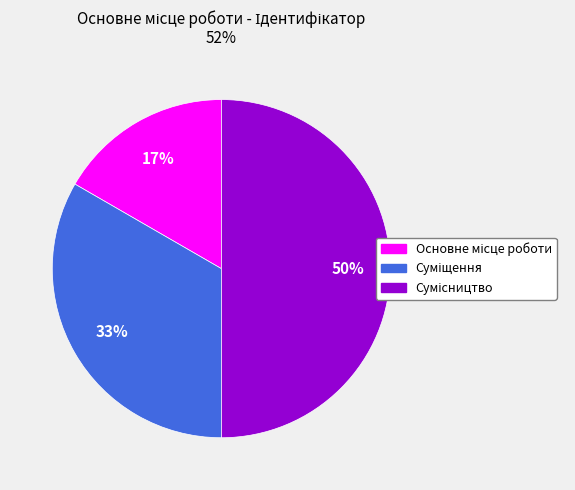

To the nearest percent, what is the average slice percentage?

33%